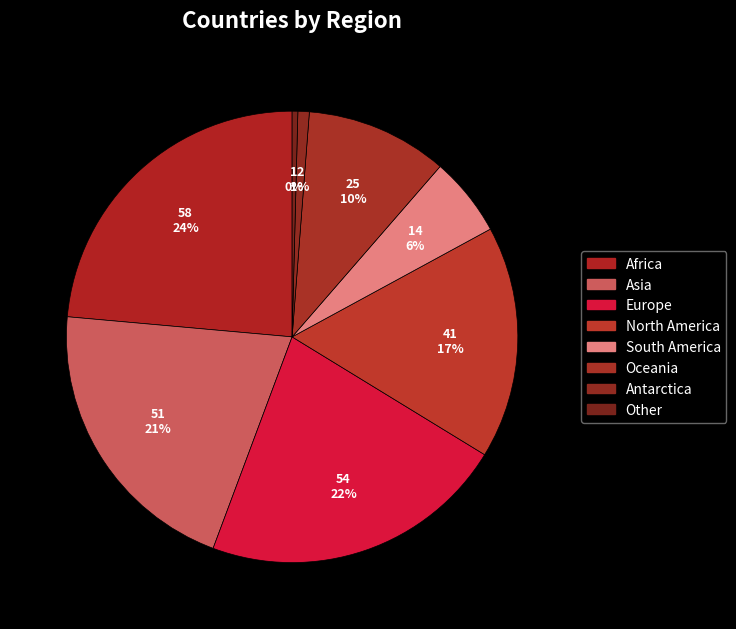

What percentage is the Europe slice, to the nearest percent?

22%